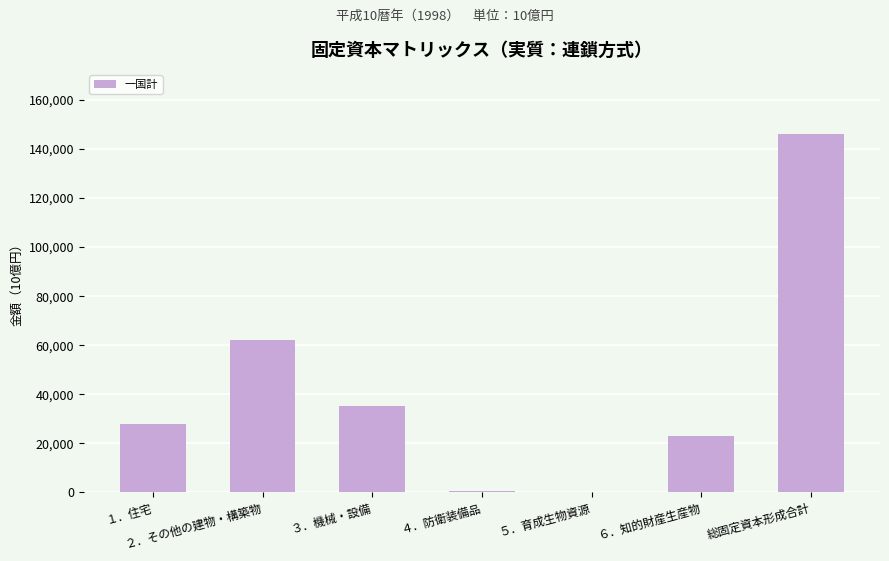

Approximately how many times larger is the value at ２．その他の建物・構築物 compared to ３．機械・設備?

1.8